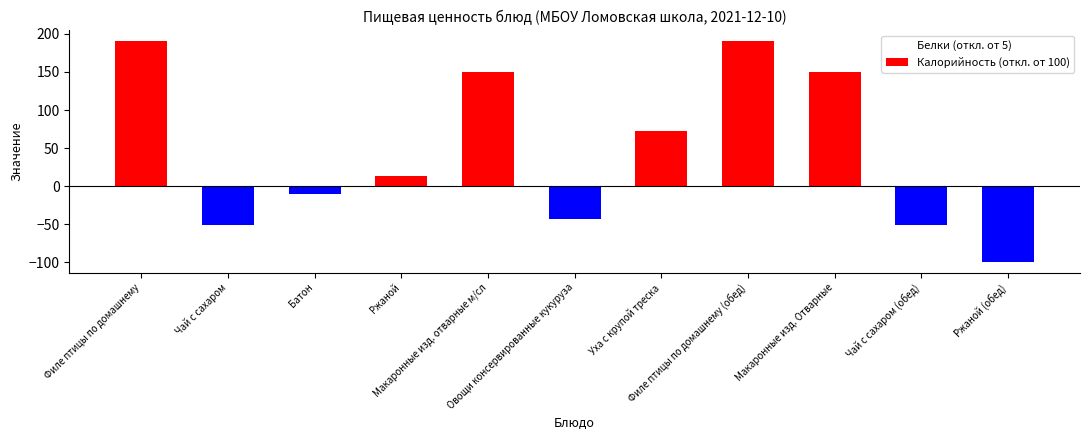

Which series has the widest spread of Y values?

Калорийность (откл. от 100)